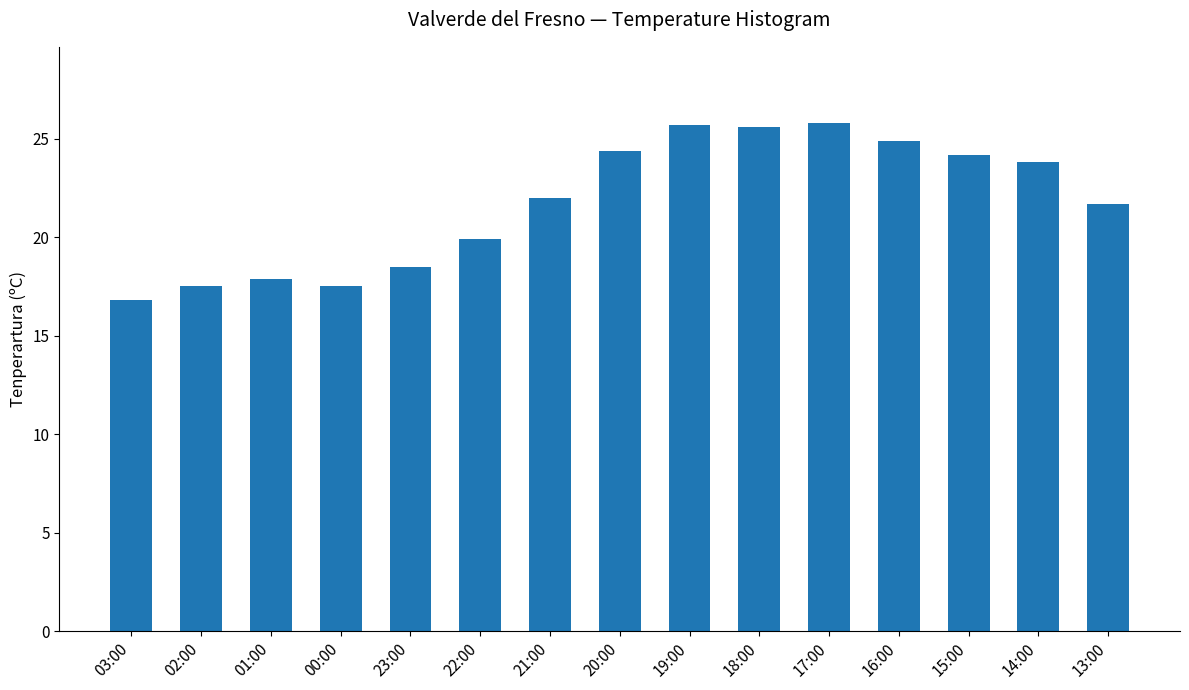

What is the change in value from 02:00 to 15:00?

+6.7